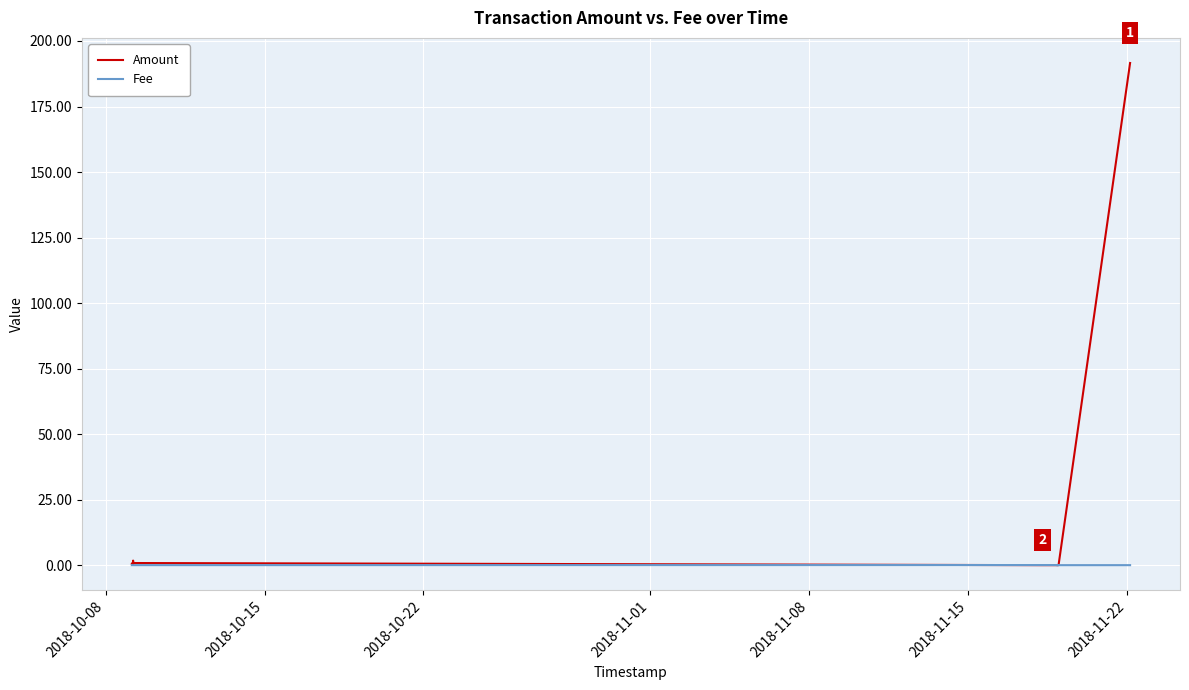

What is the sum of all Fee values?

0.9